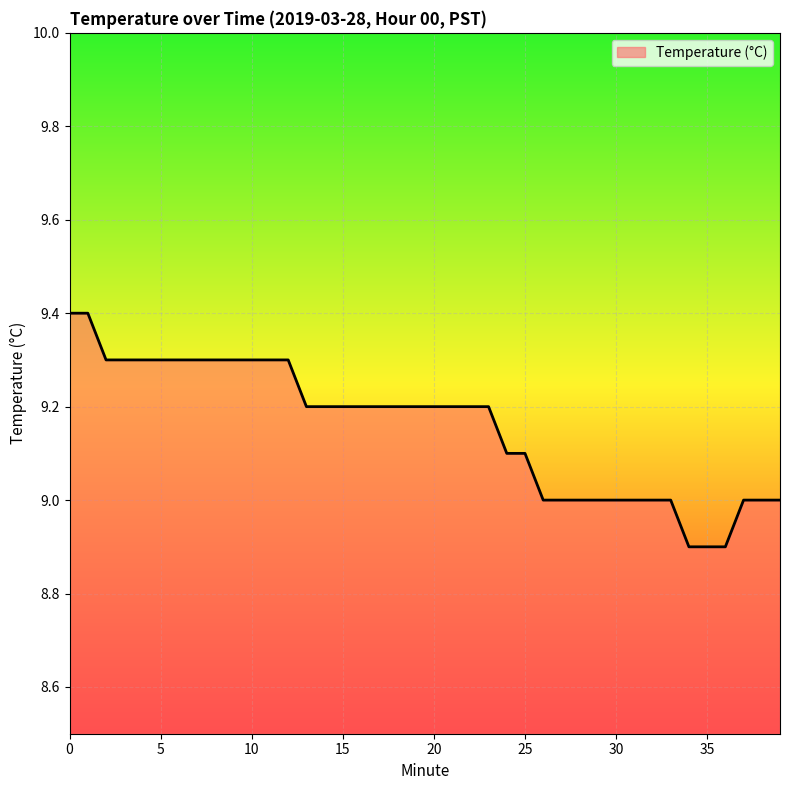

Reading right to left, extract all data points from this chart.

9.0	9.0	9.0	8.9	8.9	8.9	9.0	9.0	9.0	9.0	9.0	9.0	9.0	9.0	9.1	9.1	9.2	9.2	9.2	9.2	9.2	9.2	9.2	9.2	9.2	9.2	9.2	9.3	9.3	9.3	9.3	9.3	9.3	9.3	9.3	9.3	9.3	9.3	9.4	9.4